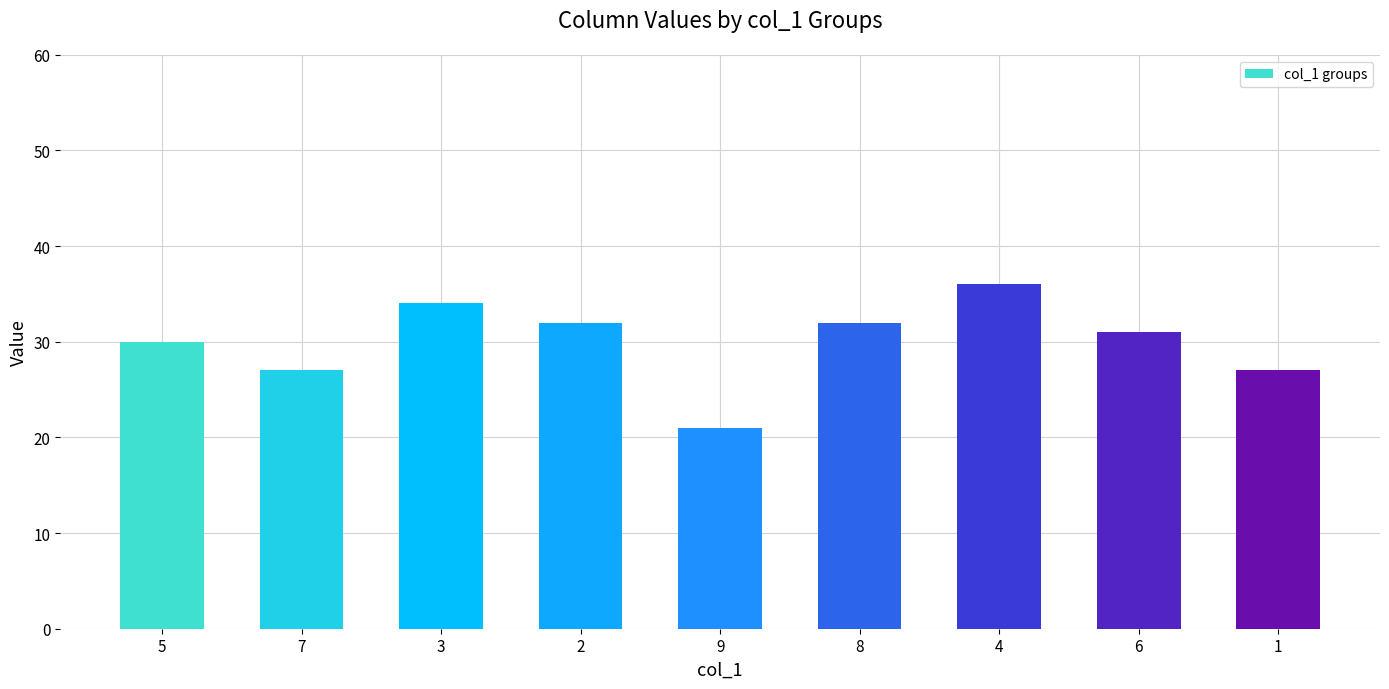

Reading left to right, extract all data points from this chart.

5=30	7=27	3=34	2=32	9=21	8=32	4=36	6=31	1=27